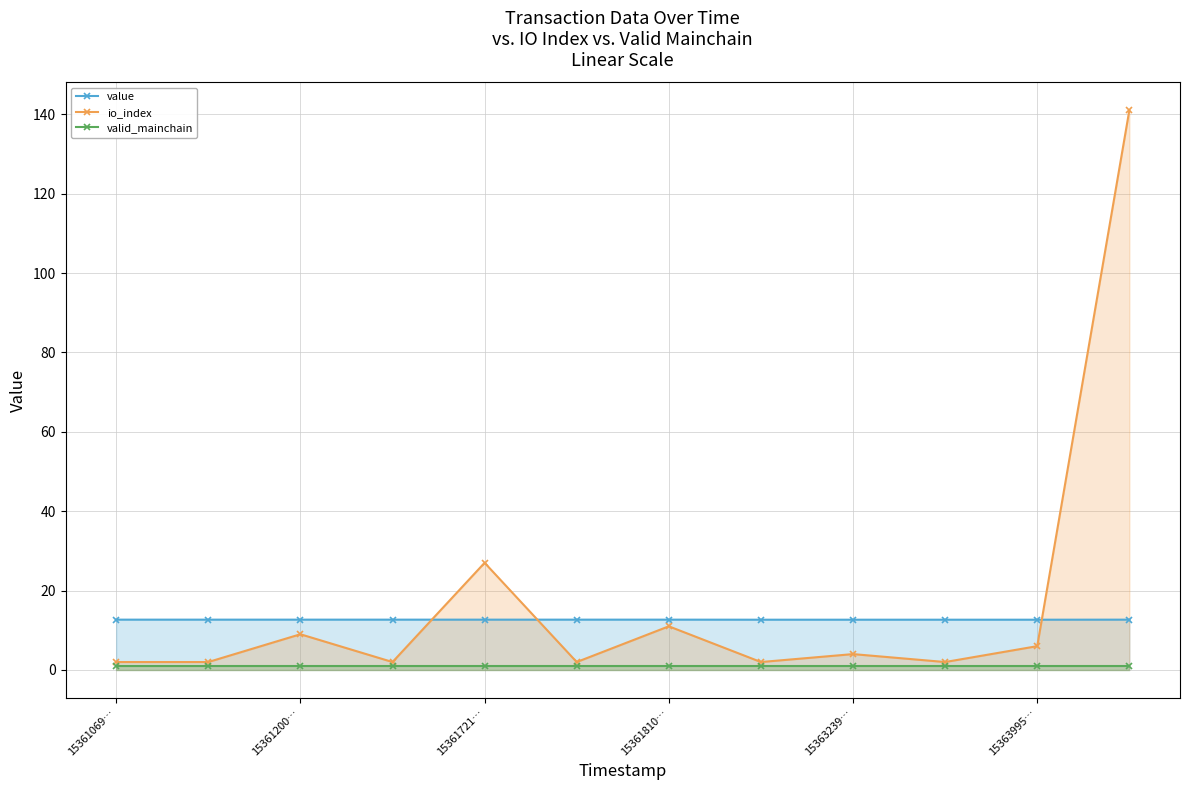

Which series has the largest total across all categories?

io_index